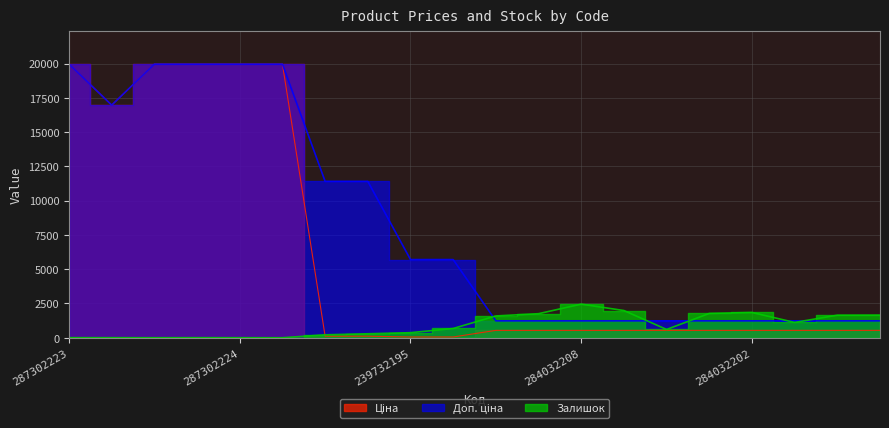

Which series has the widest spread of values?

Ціна